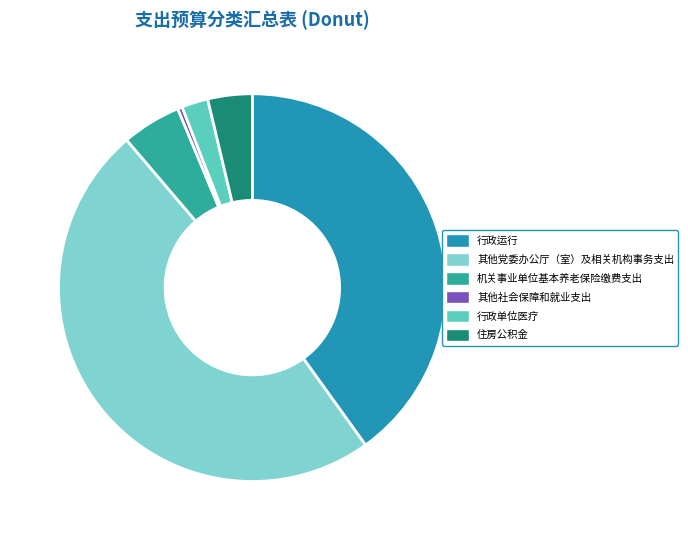

To the nearest percent, what portion does 机关事业单位基本养老保险缴费支出 represent?

5%